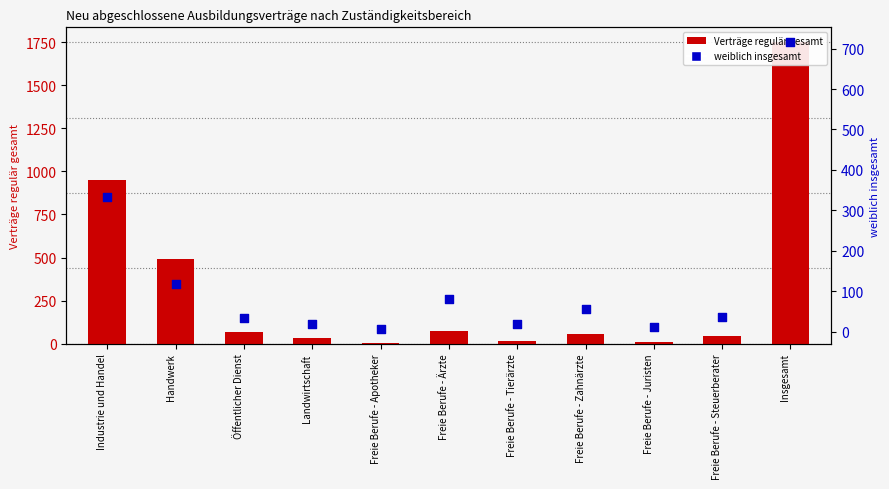

Is the value of Verträge regulär gesamt at Freie Berufe - Zahnärzte greater than the value of weiblich insgesamt at Insgesamt?

No